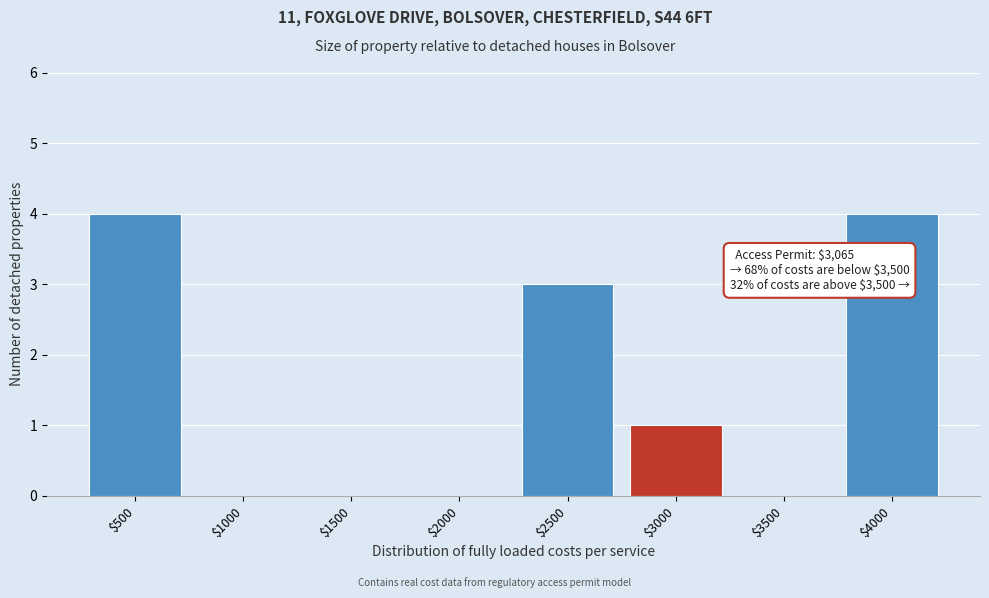

What is the sum of all values?

12